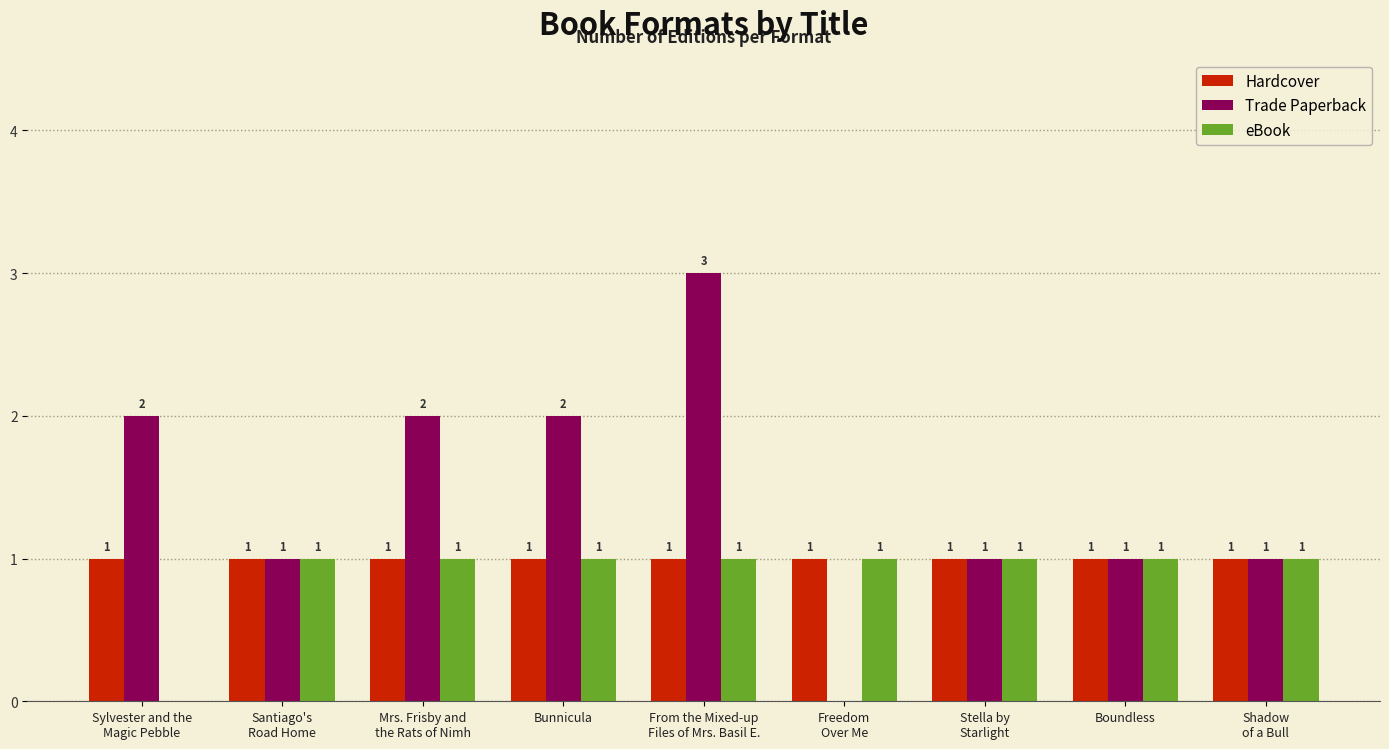

Which series has the largest total across all categories?

Trade Paperback